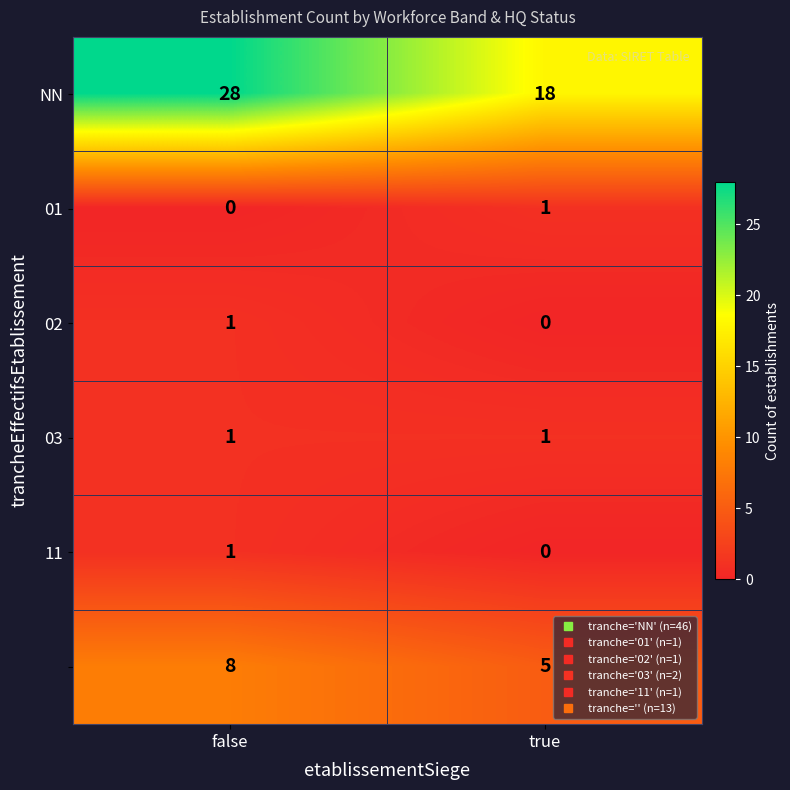

What is the difference between the highest and lowest values at false?

28